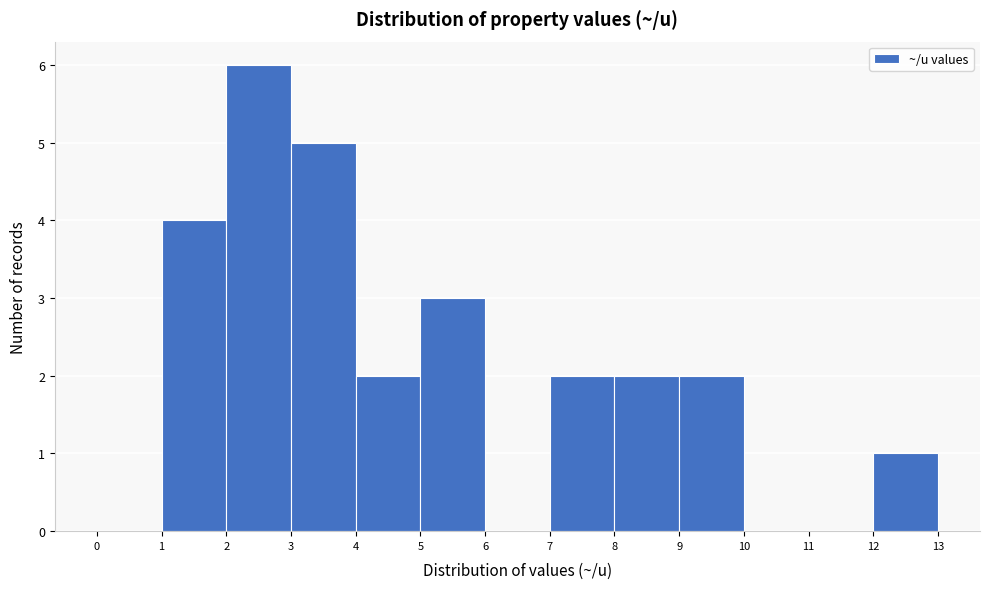

Which range on the x-axis has the tallest bar?

2 to 3